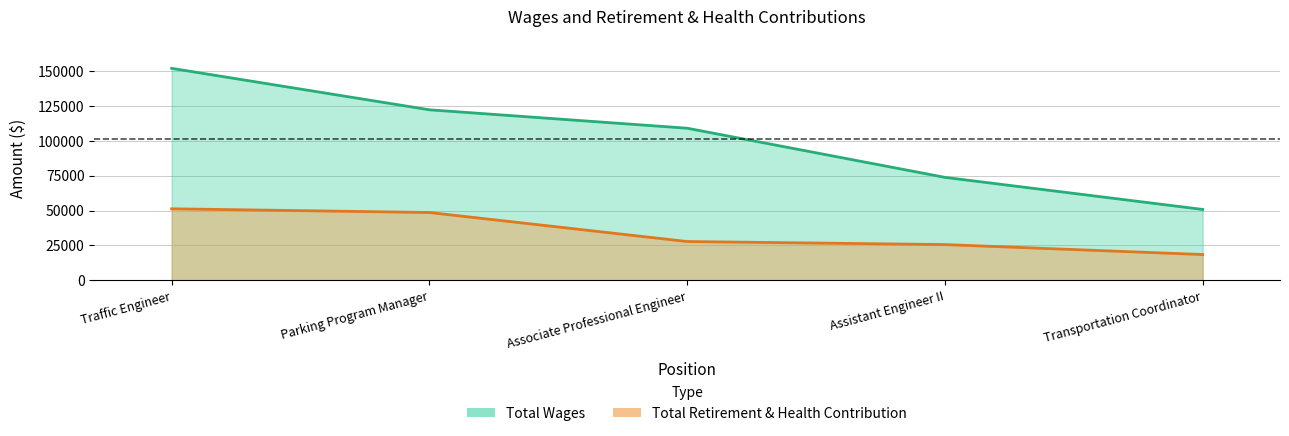

List the labels in order of Total Retirement & Health Contribution value, smallest first.

Transportation Coordinator, Assistant Engineer II, Associate Professional Engineer, Parking Program Manager, Traffic Engineer